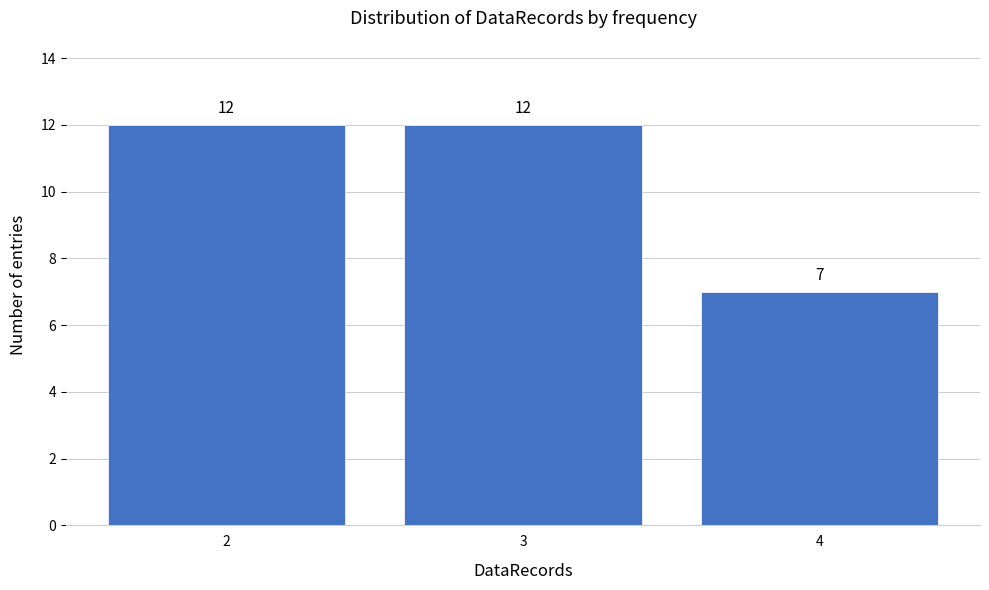

Reading left to right, list every bar in this chart as the range it spans on the x-axis followed by its height.

1.5 to 2.5: 12
2.5 to 3.5: 12
3.5 to 4.5: 7